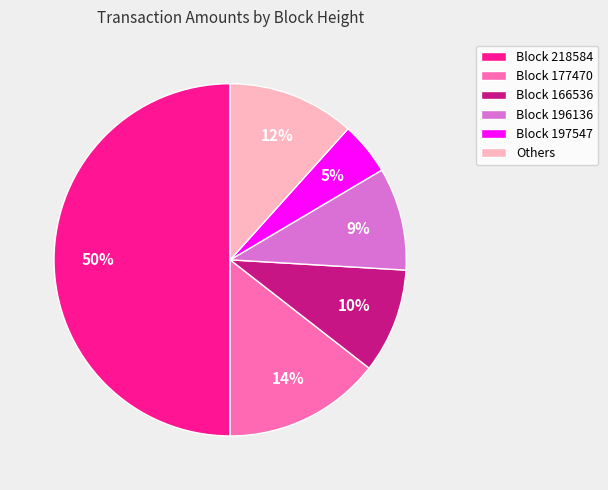

Between Others and Block 177470, which is larger?

Block 177470